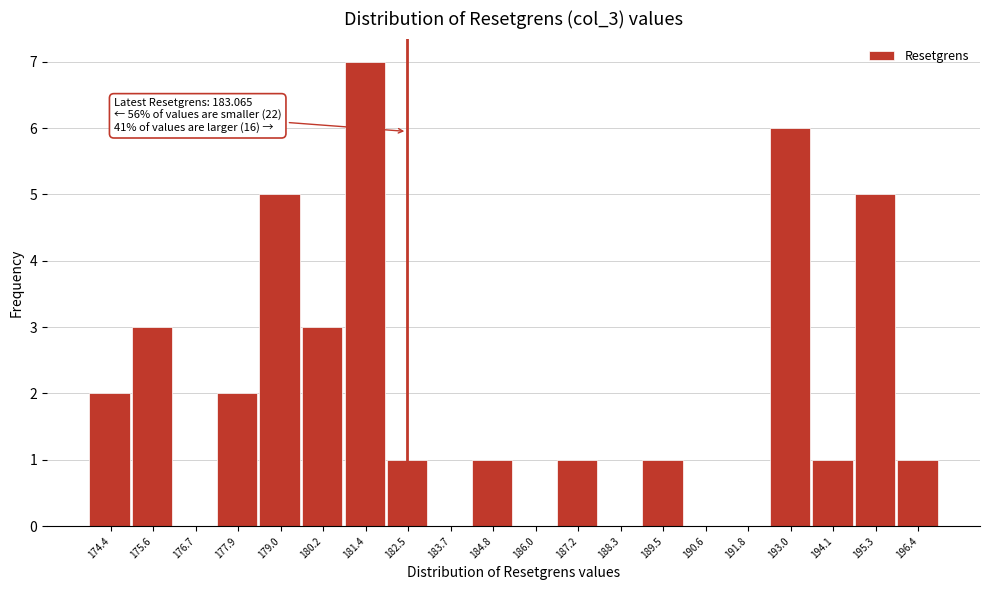

Reading left to right, list all the values displayed in this chart.

174.4=2	175.6=3	176.7=0	177.9=2	179.0=5	180.2=3	181.4=7	182.5=1	183.7=0	184.8=1	186.0=0	187.2=1	188.3=0	189.5=1	190.6=0	191.8=0	193.0=6	194.1=1	195.3=5	196.4=1